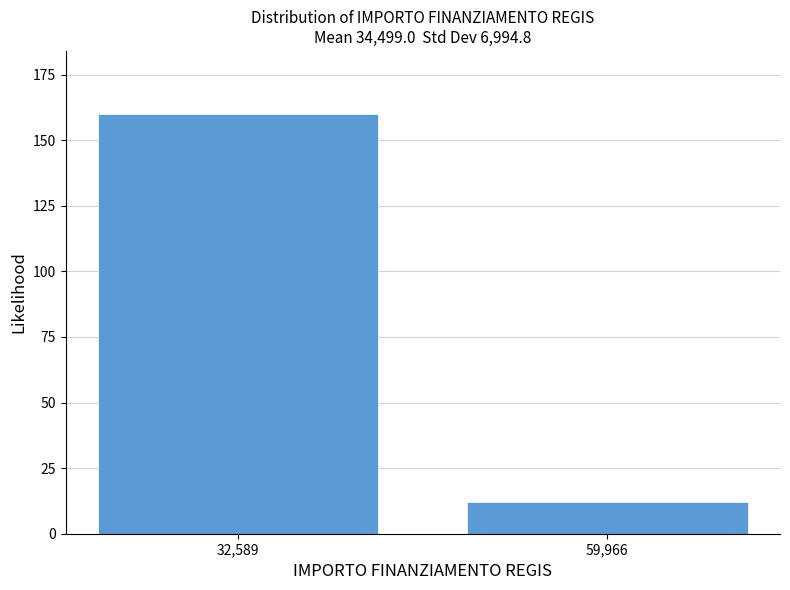

Reading left to right, extract all data points from this chart.

32,589=160	59,966=12